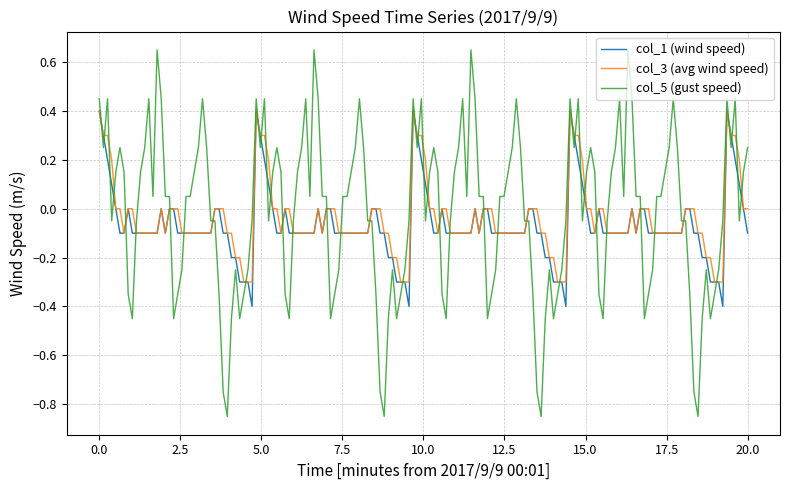

Which series ends up on top after the final intersection of col_3 (avg wind speed) and col_5 (gust speed)?

col_5 (gust speed)